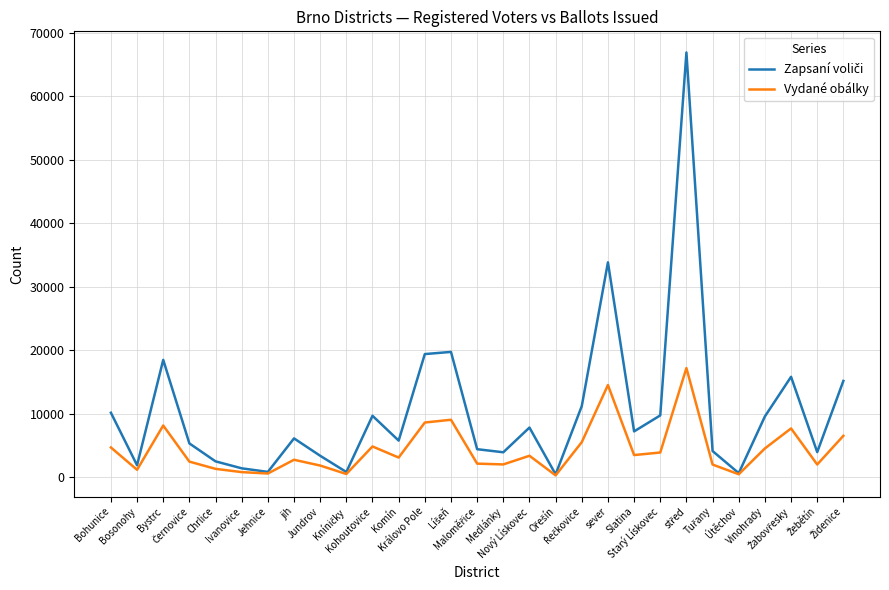

What is the maximum value shown in the chart?

66934